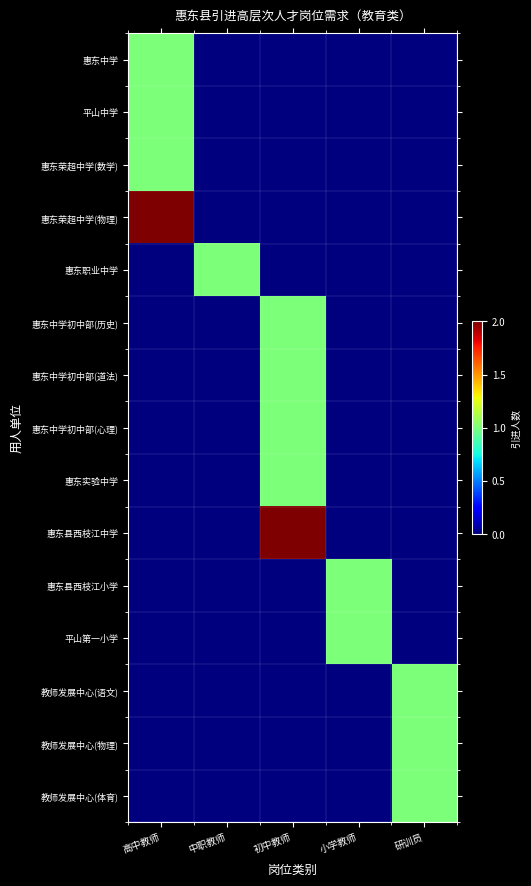

Reading left to right, extract all data points from this chart.

惠东中学: 高中教师=1	中职教师=0	初中教师=0	小学教师=0	研训员=0
平山中学: 高中教师=1	中职教师=0	初中教师=0	小学教师=0	研训员=0
惠东荣超中学(数学): 高中教师=1	中职教师=0	初中教师=0	小学教师=0	研训员=0
惠东荣超中学(物理): 高中教师=2	中职教师=0	初中教师=0	小学教师=0	研训员=0
惠东职业中学: 高中教师=0	中职教师=1	初中教师=0	小学教师=0	研训员=0
惠东中学初中部(历史): 高中教师=0	中职教师=0	初中教师=1	小学教师=0	研训员=0
惠东中学初中部(道法): 高中教师=0	中职教师=0	初中教师=1	小学教师=0	研训员=0
惠东中学初中部(心理): 高中教师=0	中职教师=0	初中教师=1	小学教师=0	研训员=0
惠东实验中学: 高中教师=0	中职教师=0	初中教师=1	小学教师=0	研训员=0
惠东县西枝江中学: 高中教师=0	中职教师=0	初中教师=2	小学教师=0	研训员=0
惠东县西枝江小学: 高中教师=0	中职教师=0	初中教师=0	小学教师=1	研训员=0
平山第一小学: 高中教师=0	中职教师=0	初中教师=0	小学教师=1	研训员=0
教师发展中心(语文): 高中教师=0	中职教师=0	初中教师=0	小学教师=0	研训员=1
教师发展中心(物理): 高中教师=0	中职教师=0	初中教师=0	小学教师=0	研训员=1
教师发展中心(体育): 高中教师=0	中职教师=0	初中教师=0	小学教师=0	研训员=1